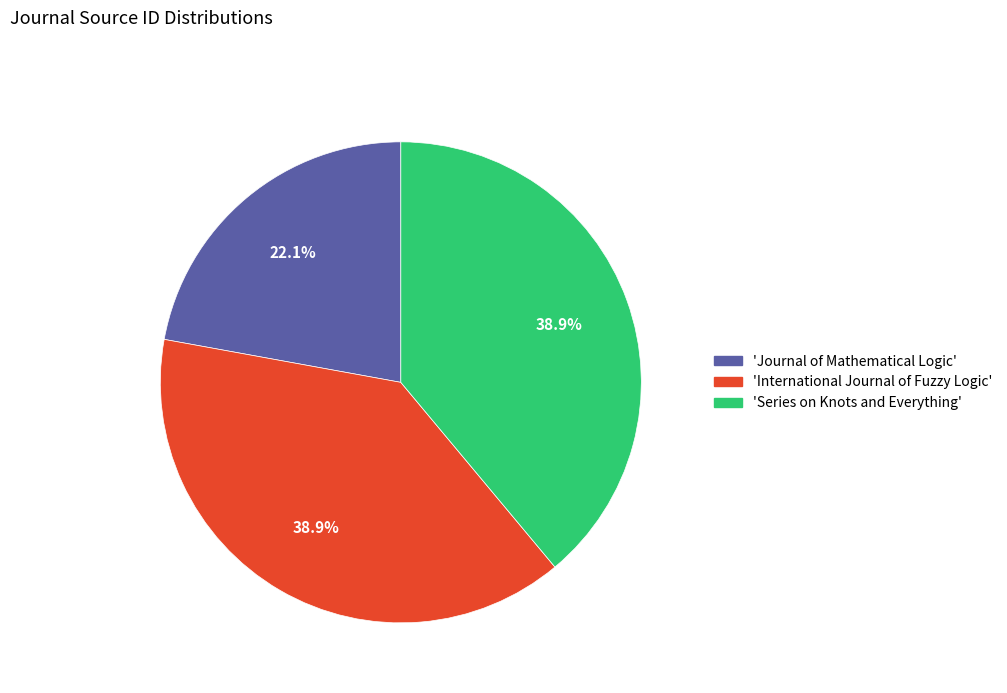

Is there a majority slice in this chart?

No